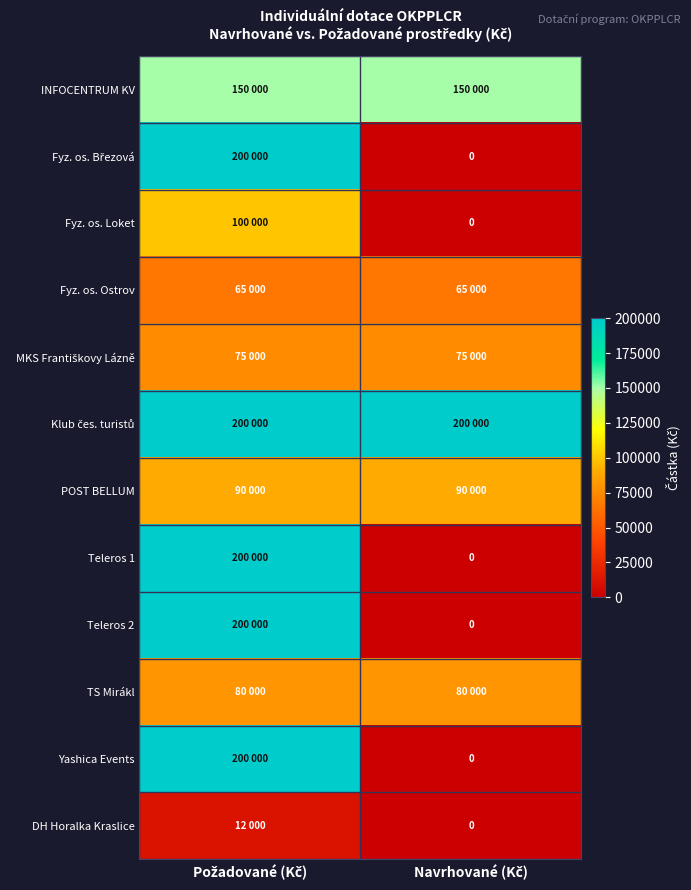

How many values in Fyz. os. Loket are above zero?

1